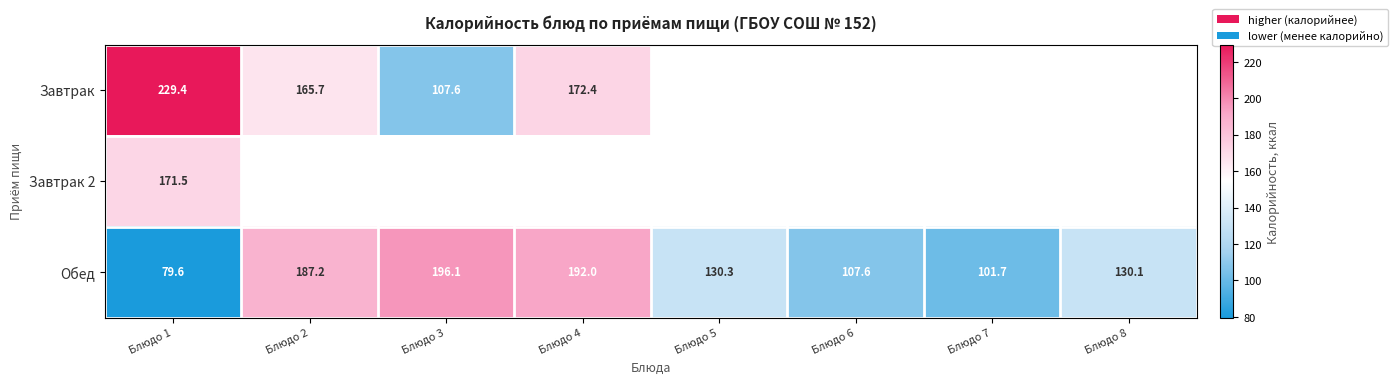

Rank the categories by Обед value from lowest to highest.

Блюдо 1, Блюдо 7, Блюдо 6, Блюдо 8, Блюдо 5, Блюдо 2, Блюдо 4, Блюдо 3